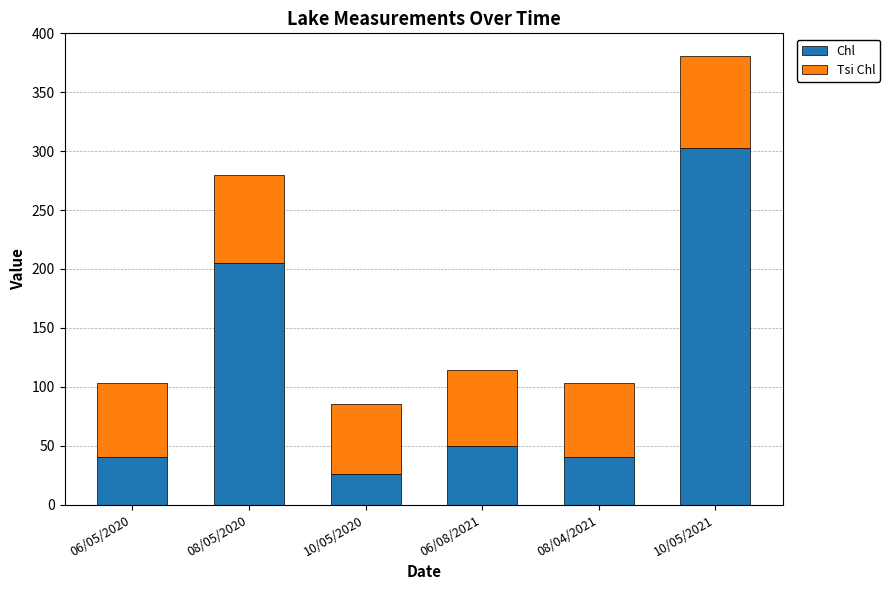

What is the total value across all series at 10/05/2021?

381